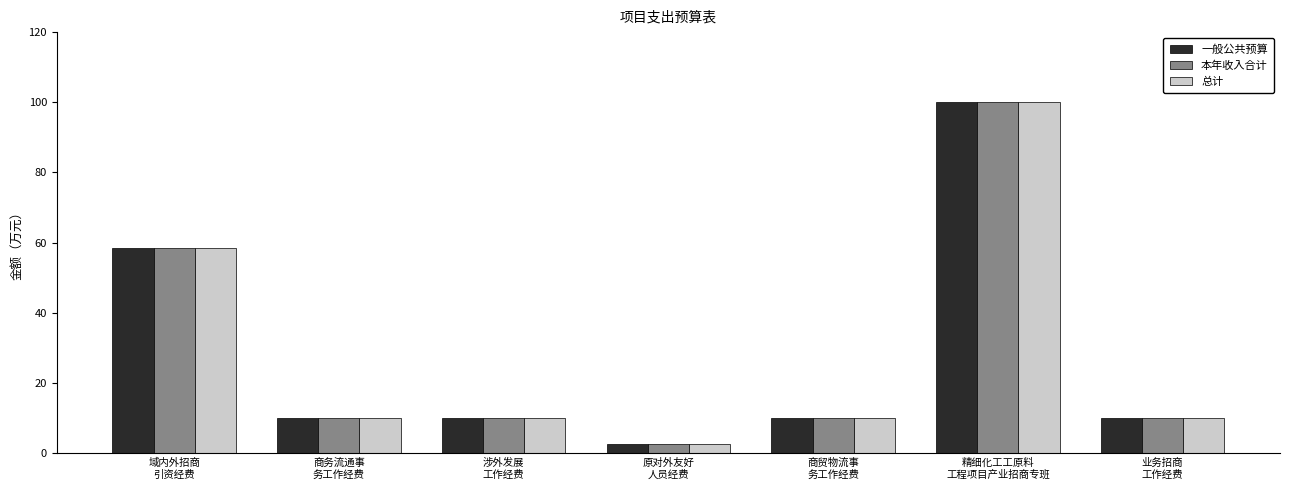

At how many categories does at least one series exceed 7?

6